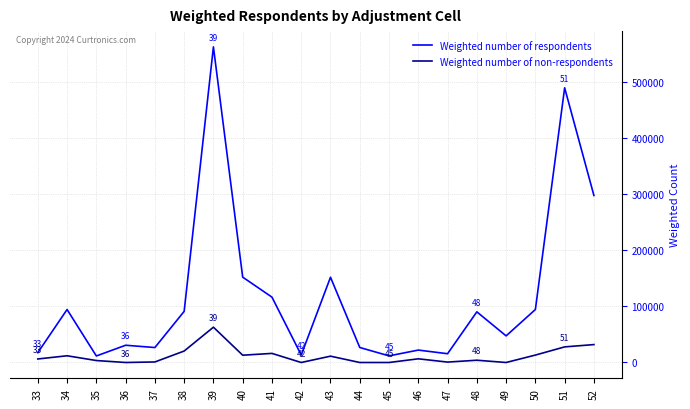

At which category does Weighted number of respondents reach its first local peak?

34